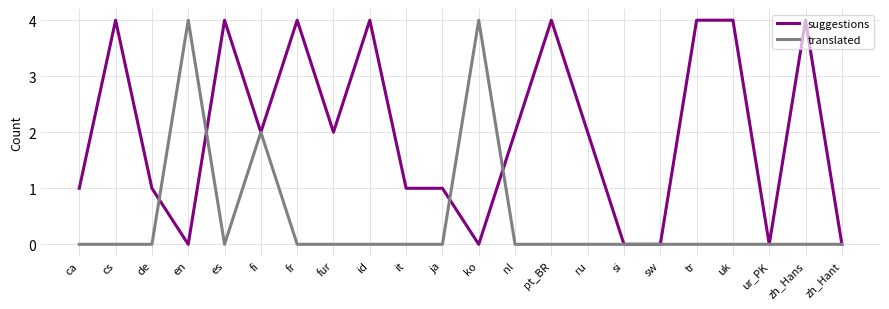

Rank the series by their average value, from highest to lowest.

suggestions, translated